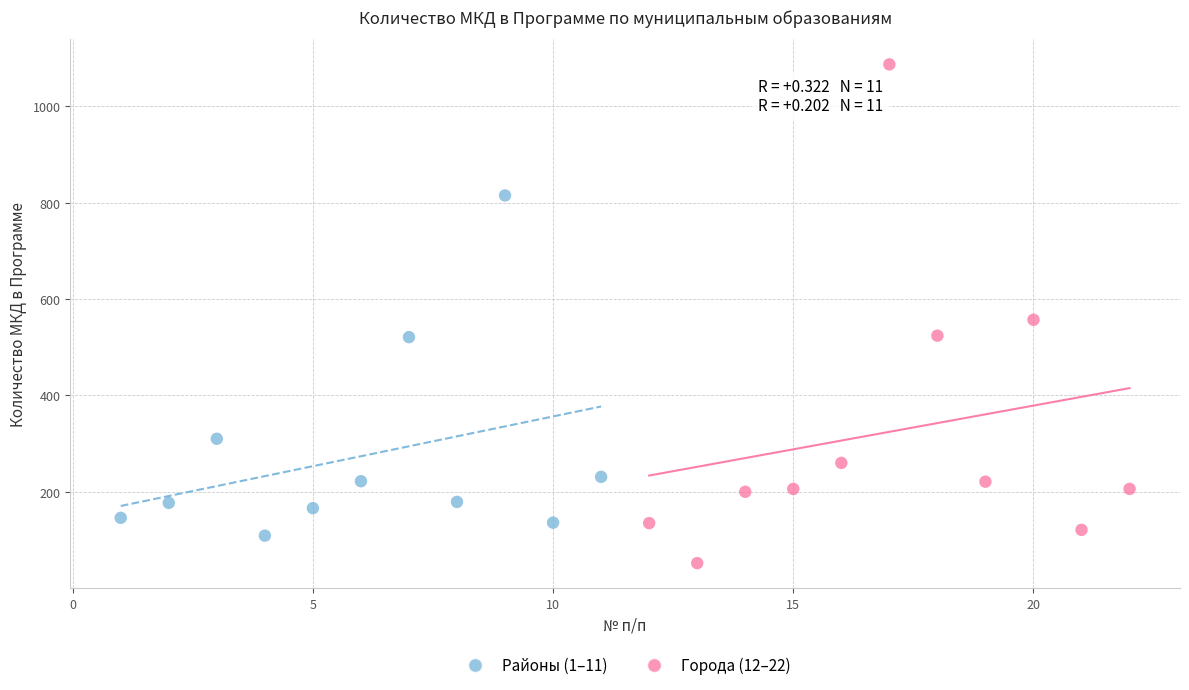

Which series contains the highest Y value?

Города (12–22)